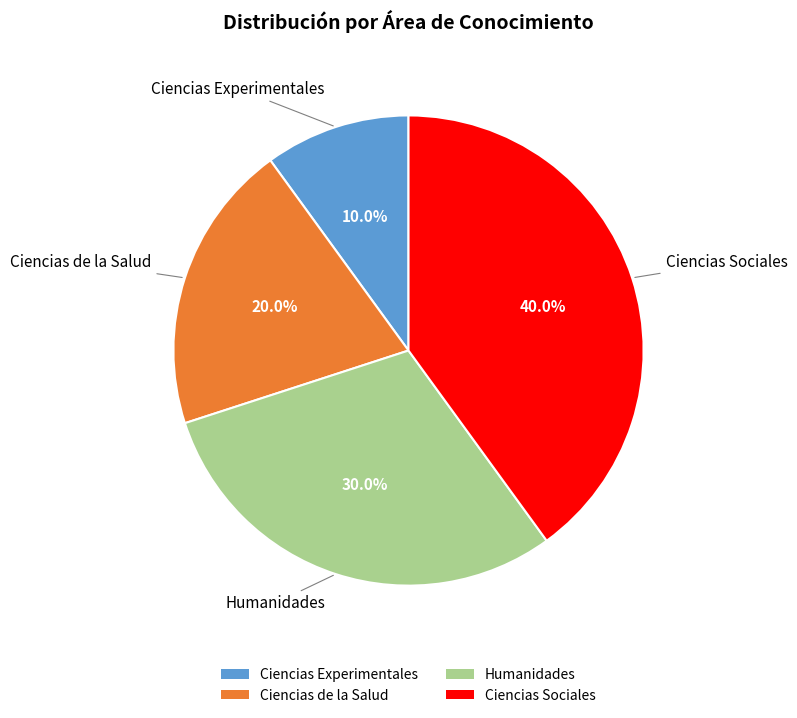

Is there any slice that represents more than half of the pie?

No